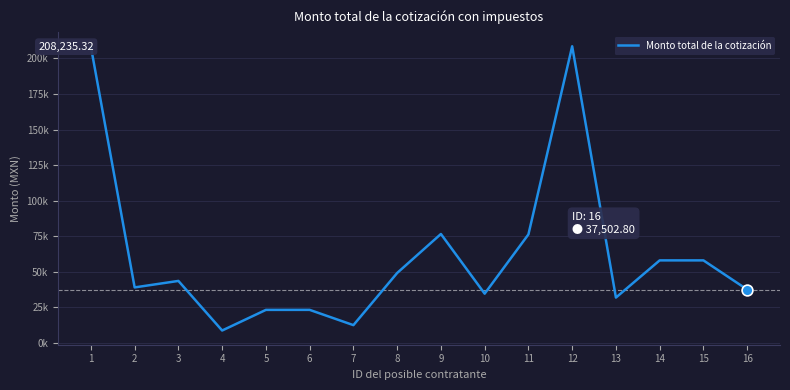

What is the change in value from 12 to 16?

-171011.3